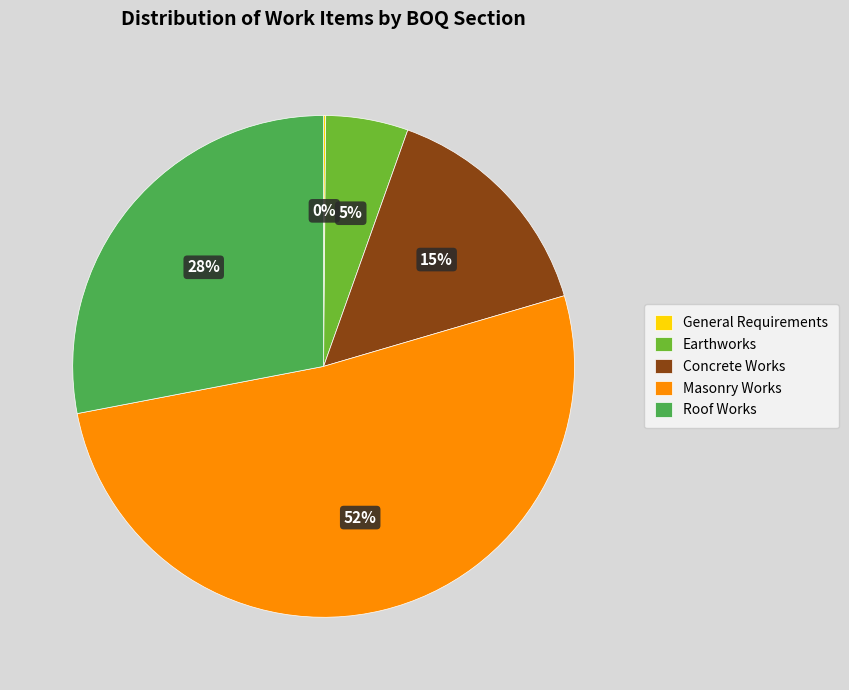

To the nearest percent, what percentage of the pie is Concrete Works?

15%